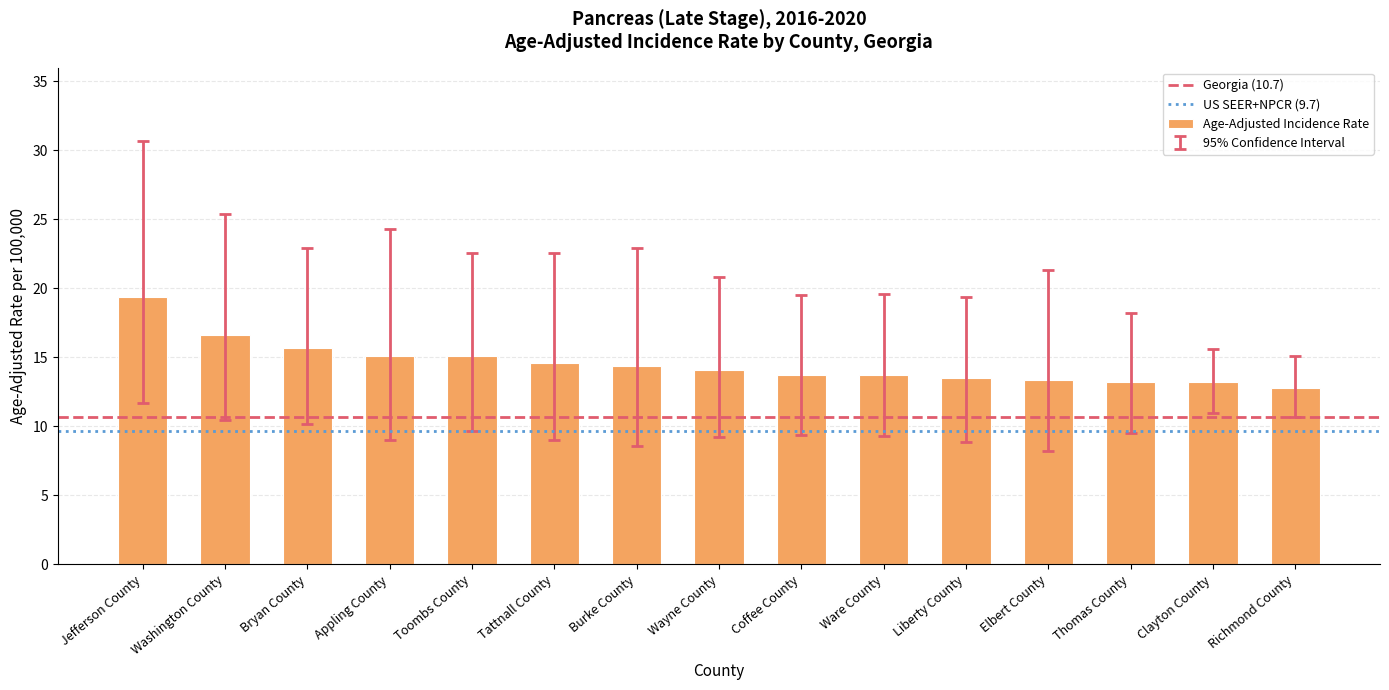

What is the change in value from Bryan County to Richmond County?

-2.9